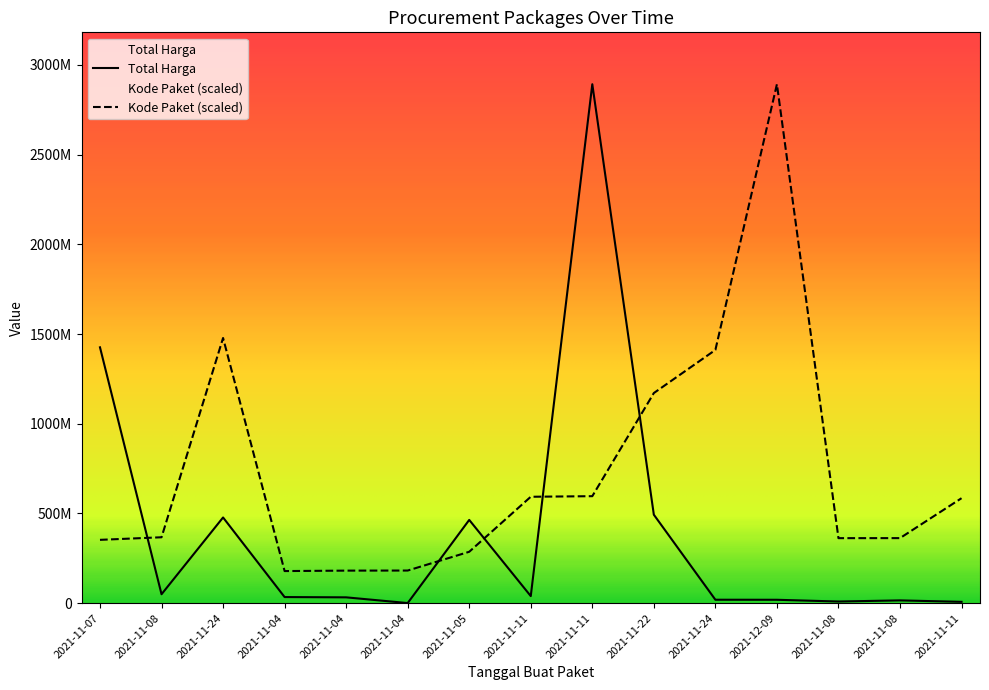

What is the greatest value displayed?

2892122000.0